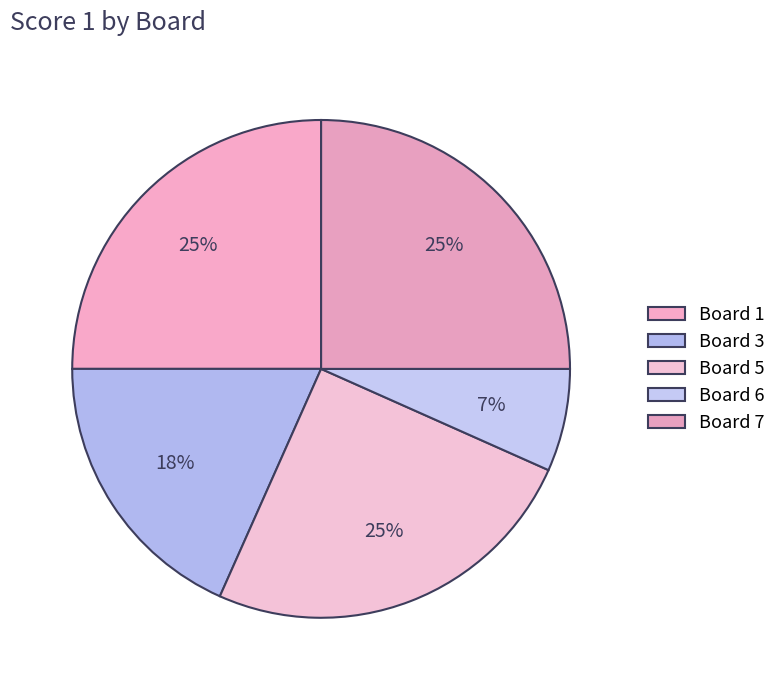

Count the number of slices in the pie.

5